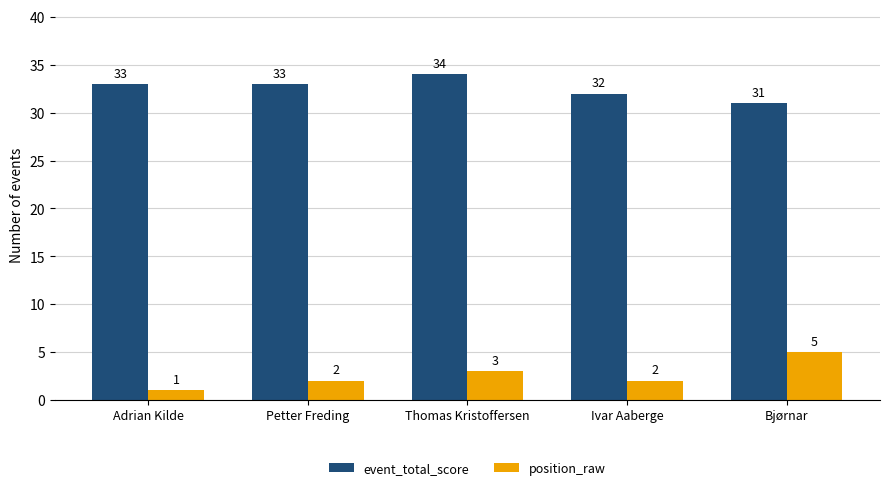

Which category has the lowest value in the event_total_score series?

Bjørnar